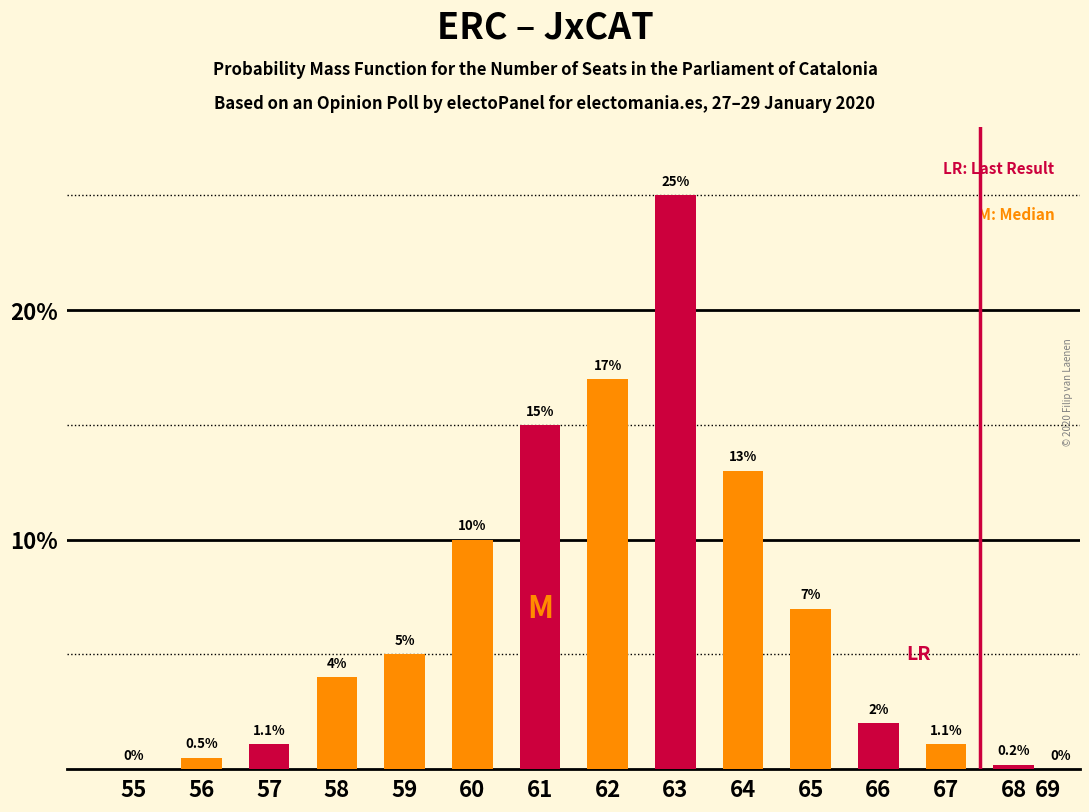

Reading left to right, list all the values displayed in this chart.

55=0.0	56=0.5	57=1.1	58=4.0	59=5.0	60=10.0	61=15.0	62=17.0	63=25.0	64=13.0	65=7.0	66=2.0	67=1.1	68=0.2